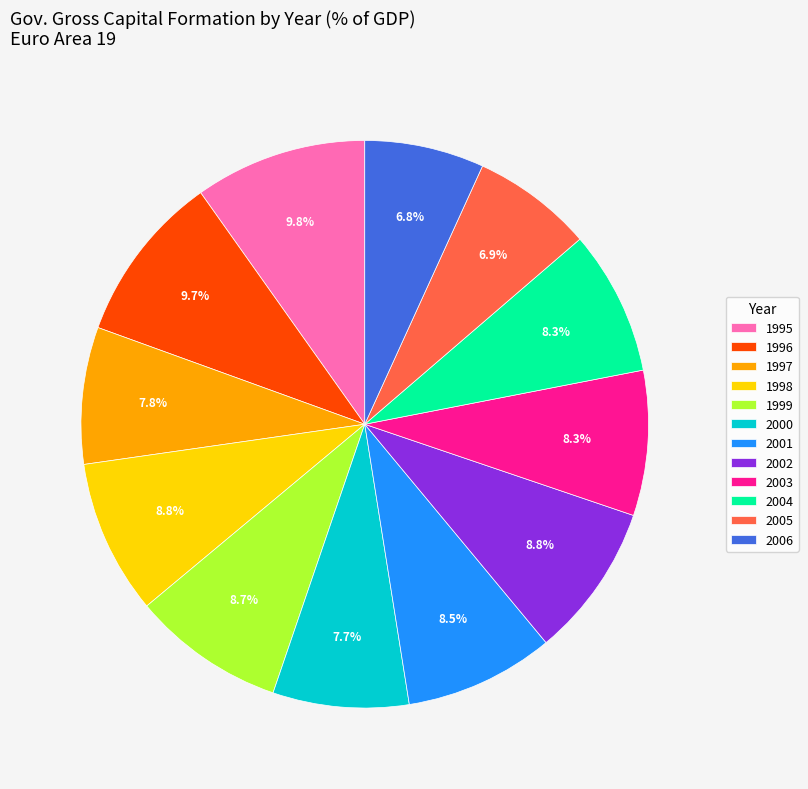

To the nearest percent, what is the combined percentage of 2001 and 2000?

16%